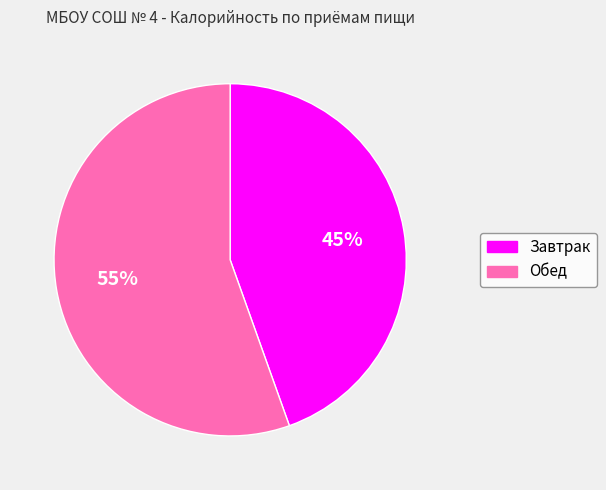

Is the sum of Обед and Завтрак greater than half?

Yes